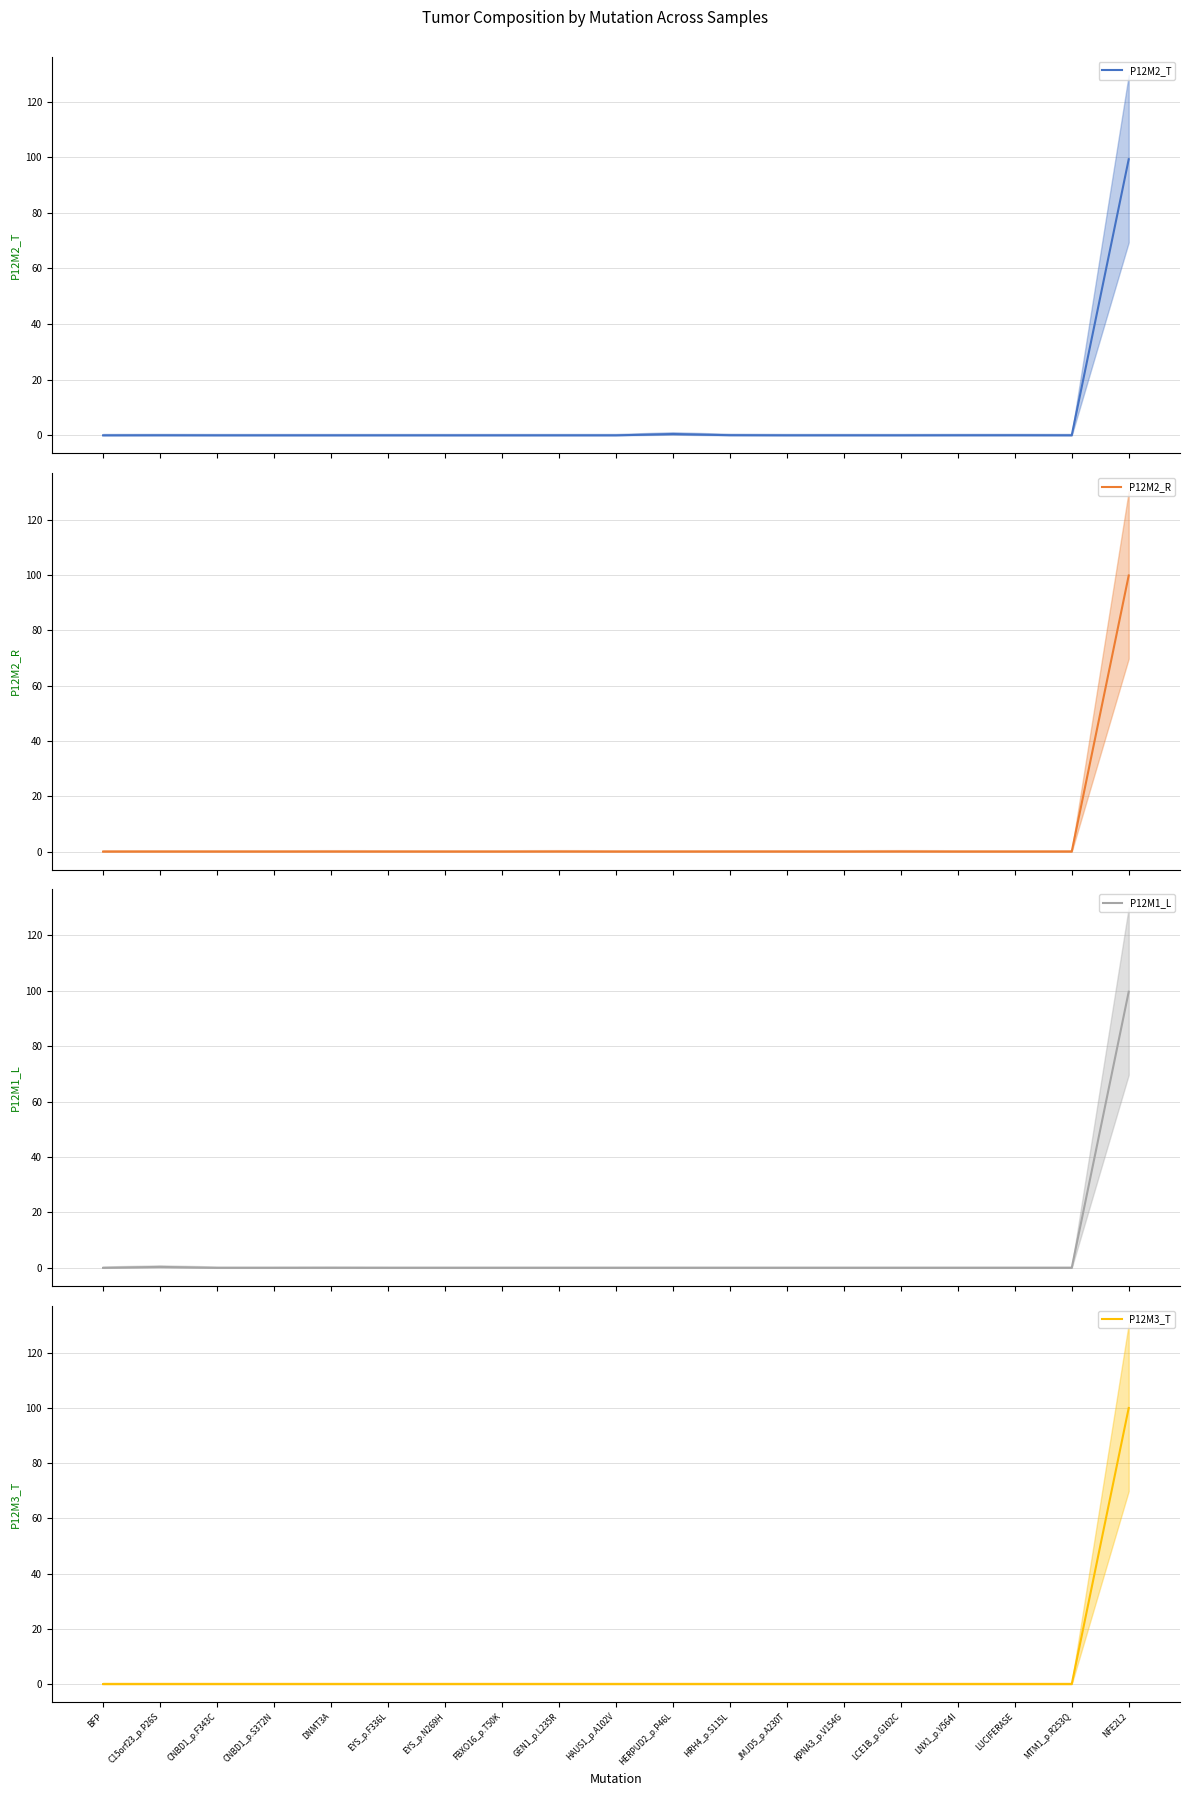

Between FBXO16_p.T50K and HRH4_p.S115L, which series saw the biggest shift?

P12M2_T